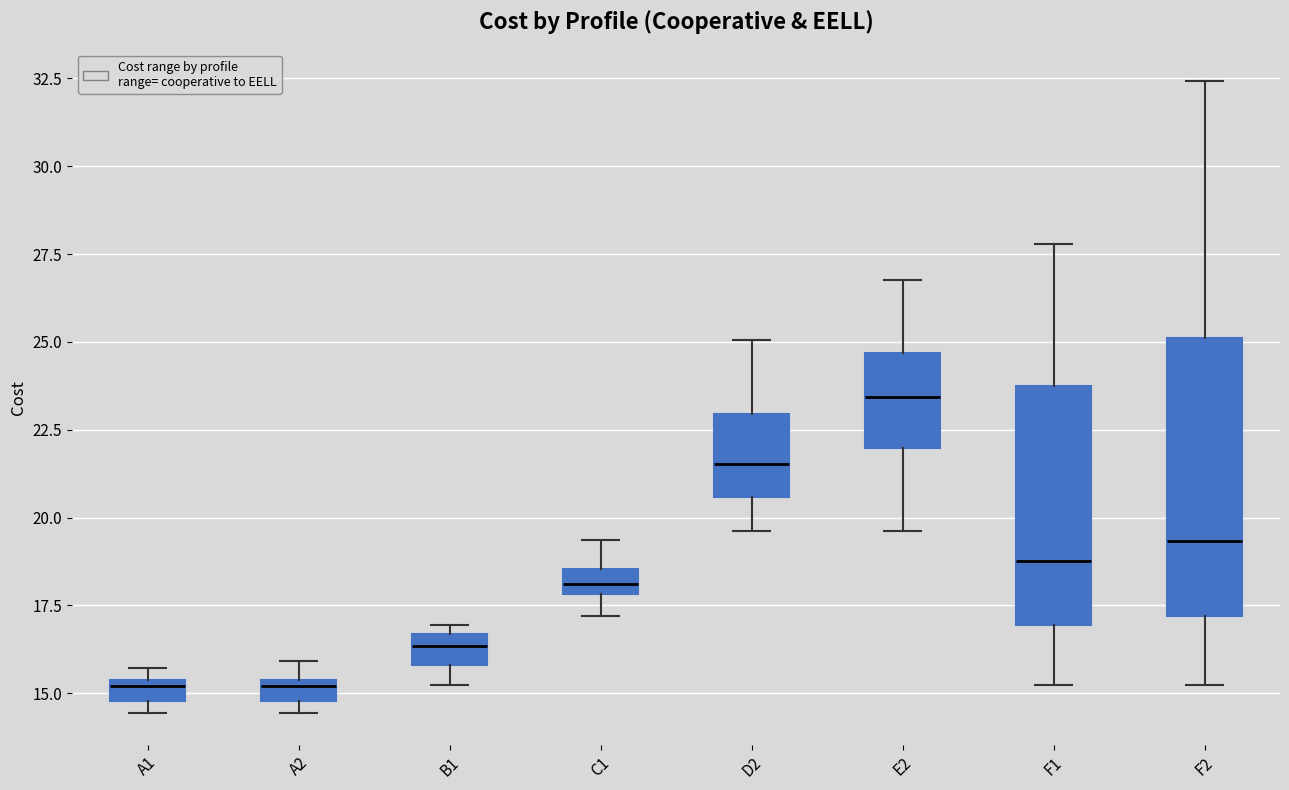

Where does the upper whisker of the box for C1 end on the y-axis? The values are not printed on the chart, so give them approximately, as read against the axis.

19.5